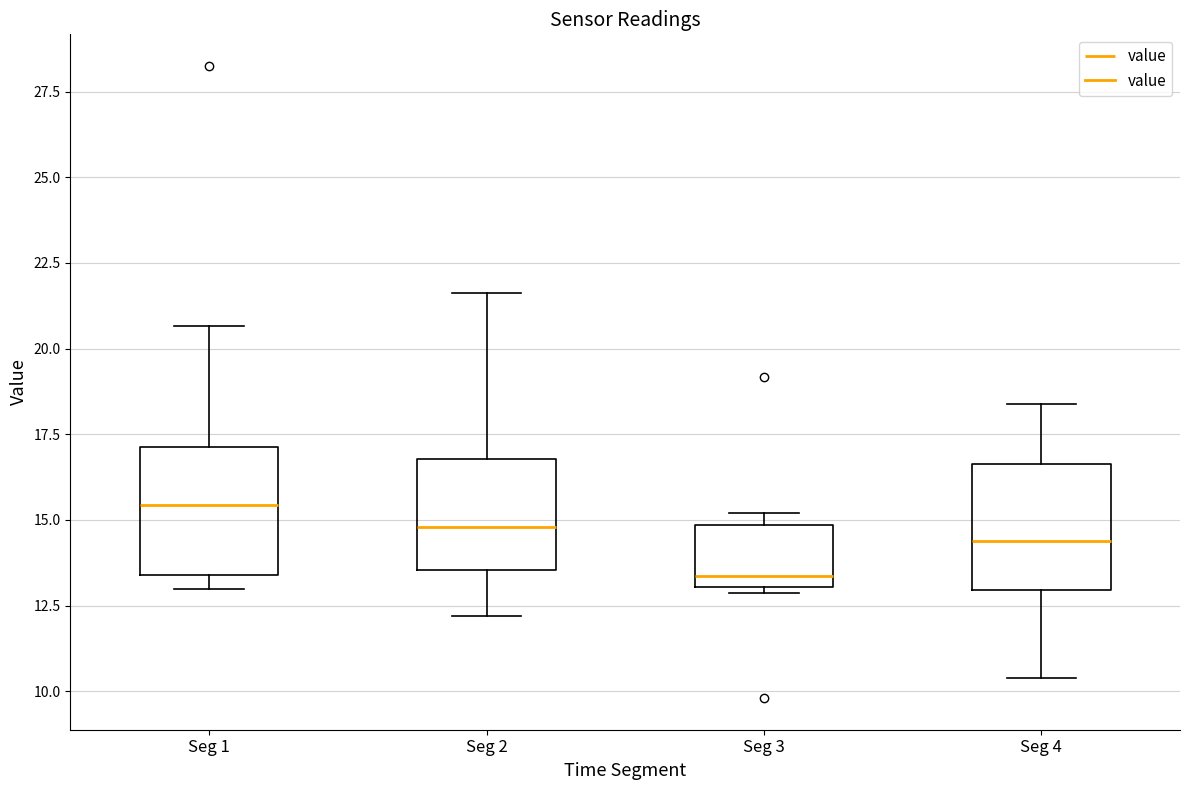

Reading left to right, transcribe this box plot: for each box, give where its median line is, the range the box spans, and where its two whiskers end, as read against the y-axis. The values are not printed on the chart, so give them approximately, as read against the axis.

Seg 1: median 15.5, box 13.5 to 17.0, whiskers 13.0 to 20.5
Seg 2: median 15.0, box 13.5 to 17.0, whiskers 12.0 to 21.5
Seg 3: median 13.5, box 13.0 to 15.0, whiskers 13.0 (just below the box's lower edge) to 15.0 (just above the box's upper edge)
Seg 4: median 14.5, box 13.0 to 16.5, whiskers 10.5 to 18.5